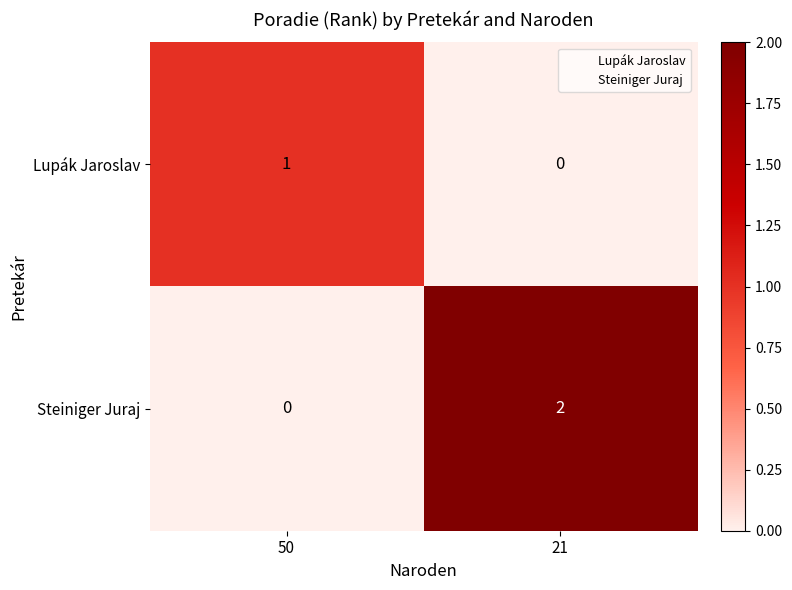

Which series has the largest range (max minus min)?

Steiniger Juraj